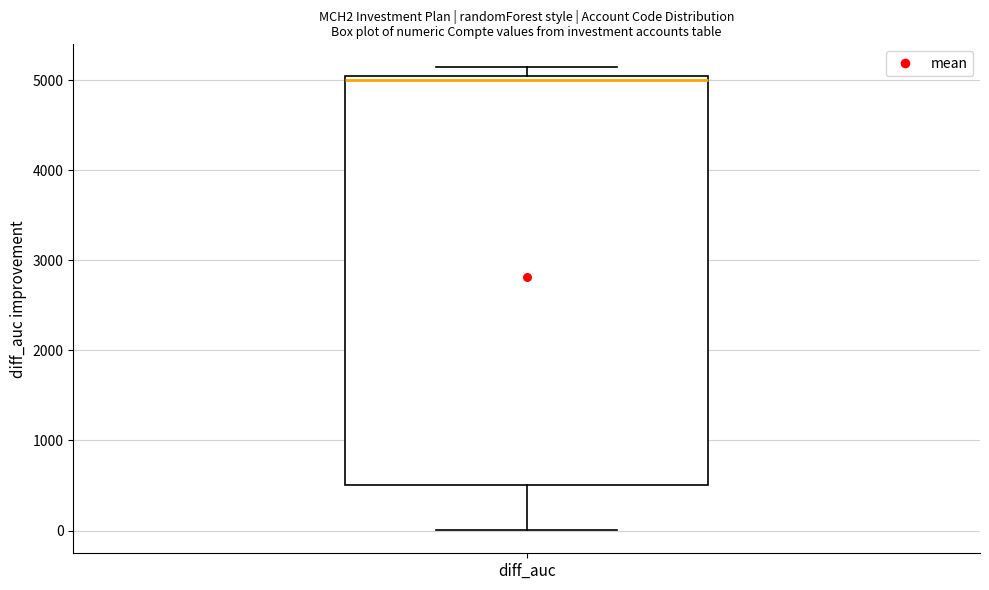

Transcribe this box plot: give where the median line is, the range the box spans, and where the two whiskers end, as read against the y-axis. The values are not printed on the chart, so give them approximately, as read against the axis.

median 5000 (just below the box's upper edge), box 500 to 5000, whiskers 0 to 5100